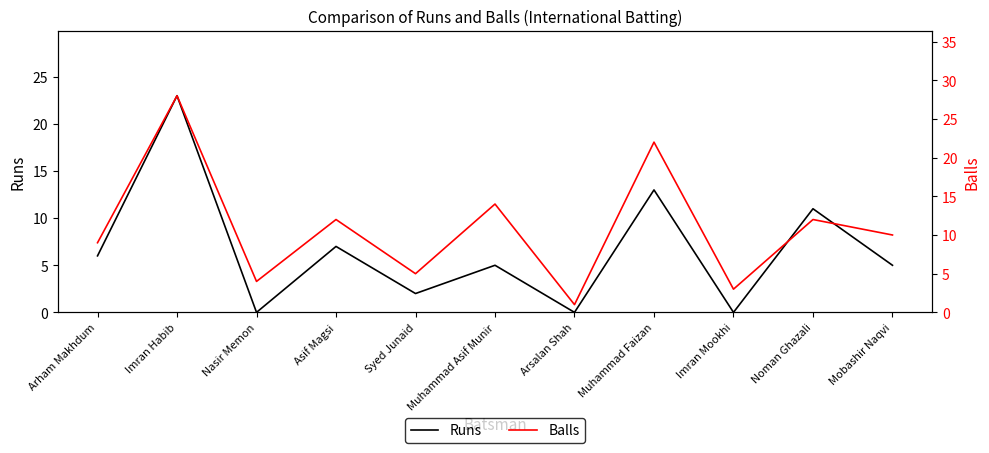

True or false: Balls has a value of 4 at Nasir Memon.

True